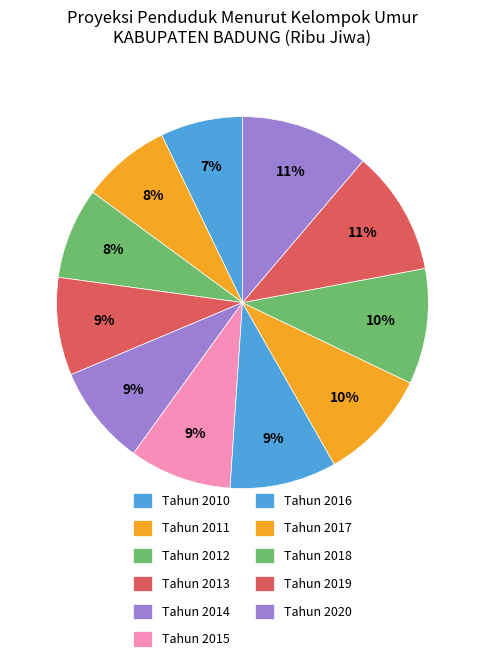

True or false: Tahun 2017 accounts for 10% of the total.

True